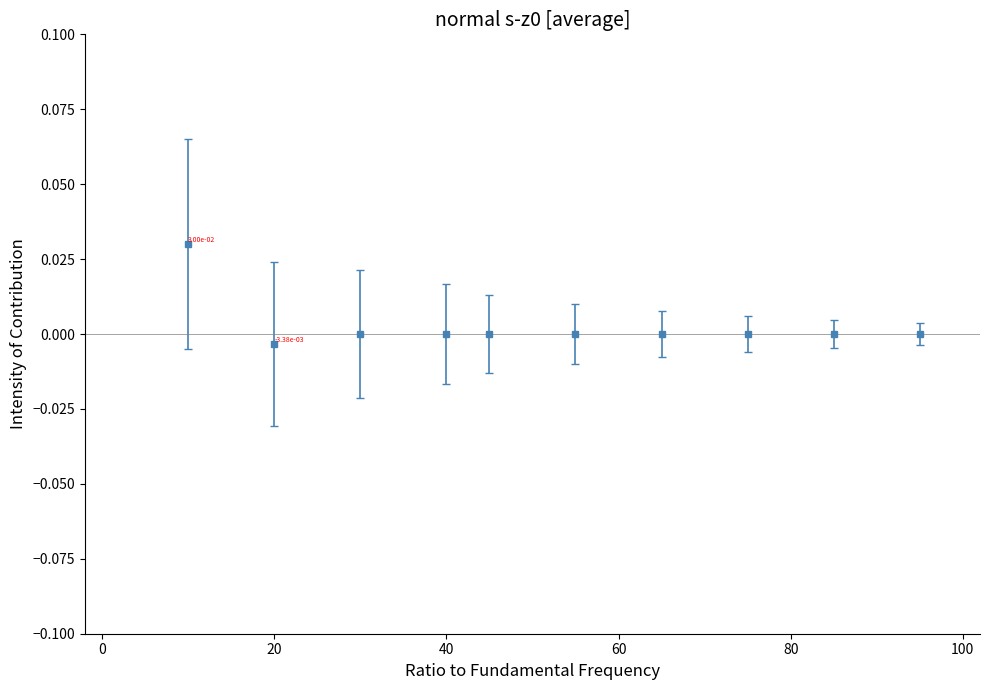

Where does the data first go above 0?

10